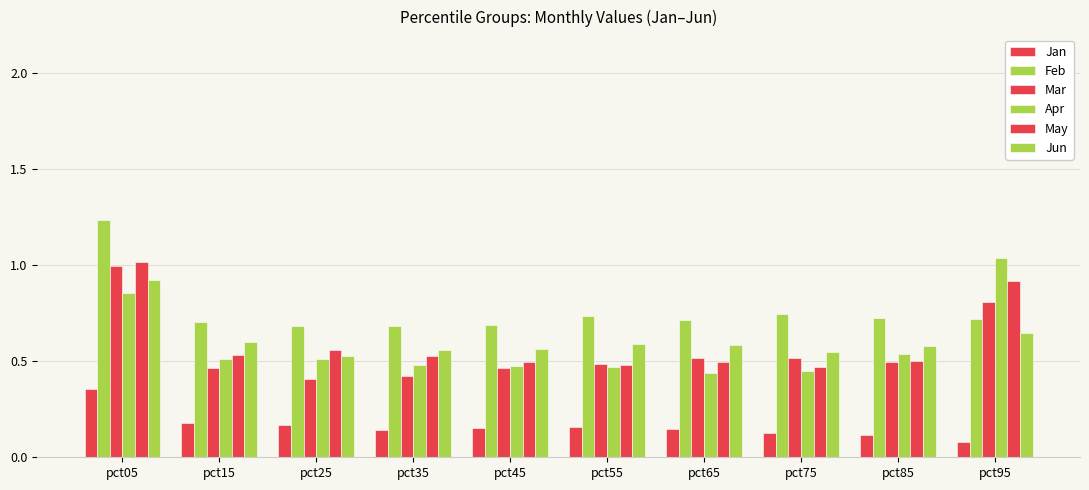

Count the Jun values in the range 0 to 1.

10